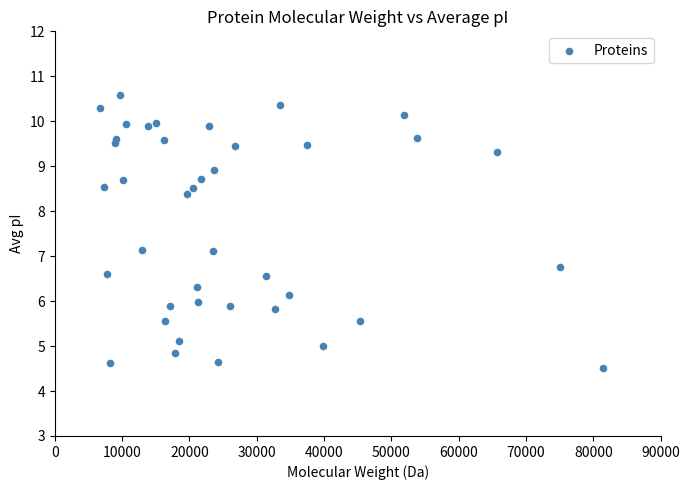

What is the range of X values (max minus min)?

74764.7